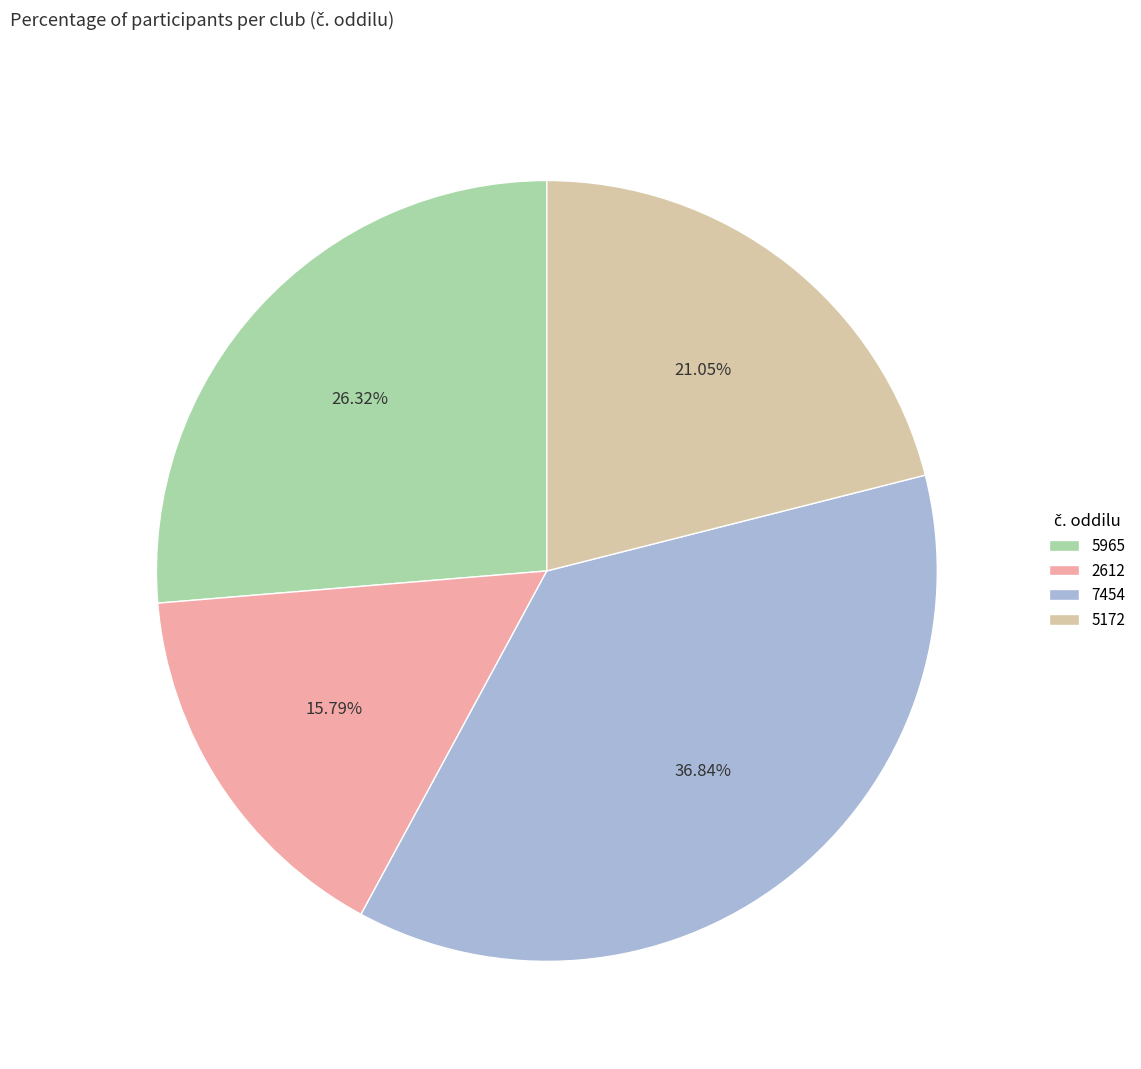

Count the number of slices in the pie.

4